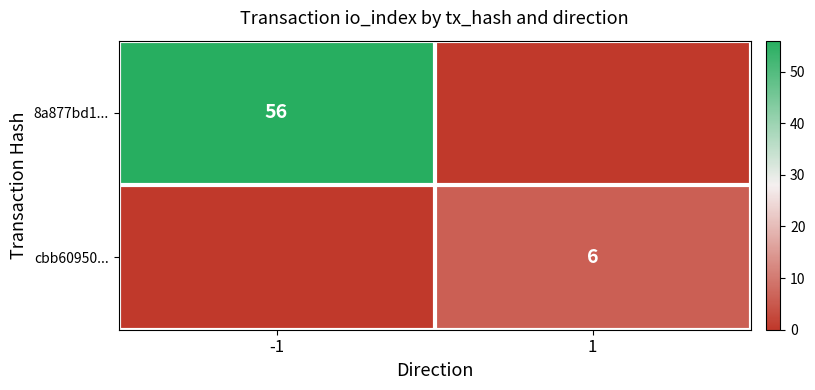

What is the total value across all series at 1?

6